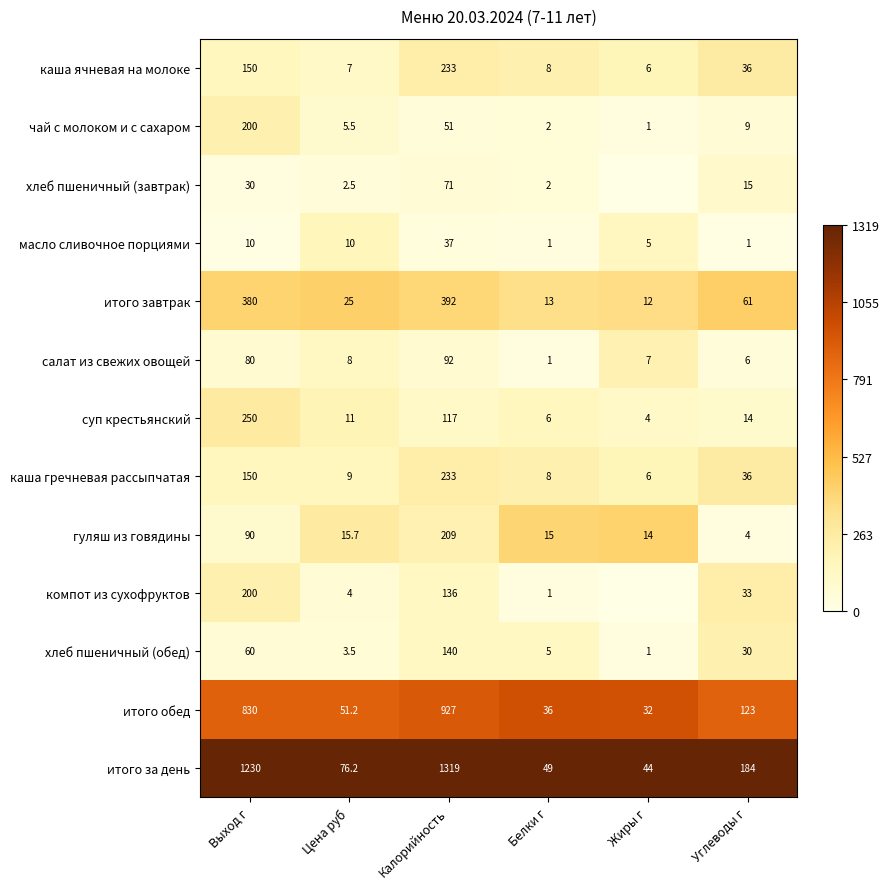

Is the value of суп крестьянский at Цена руб greater than the value of хлеб пшеничный (завтрак) at Выход г?

No